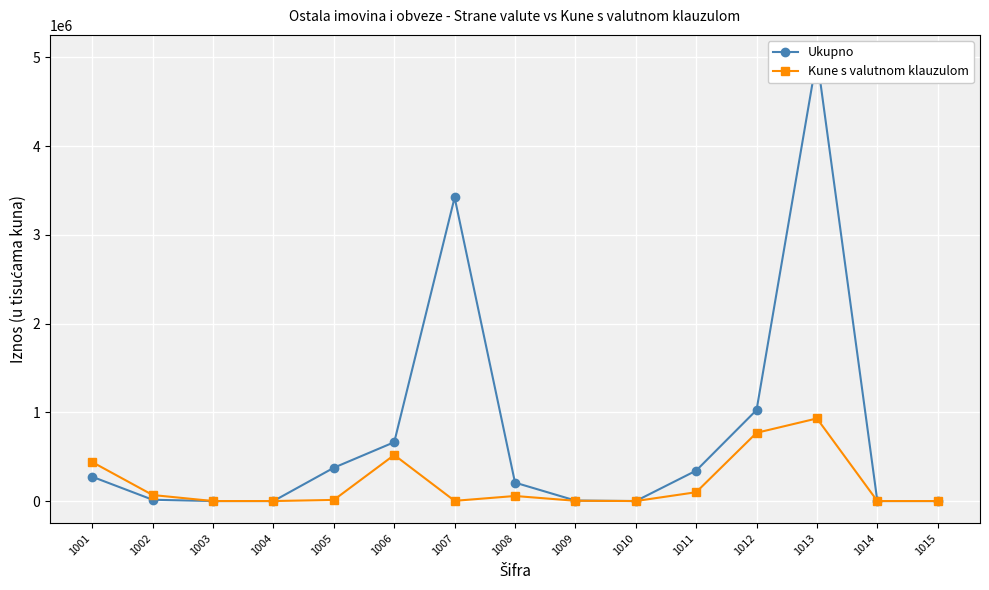

The value of Kune s valutnom klauzulom at 1003 is 572209. True or false?

False